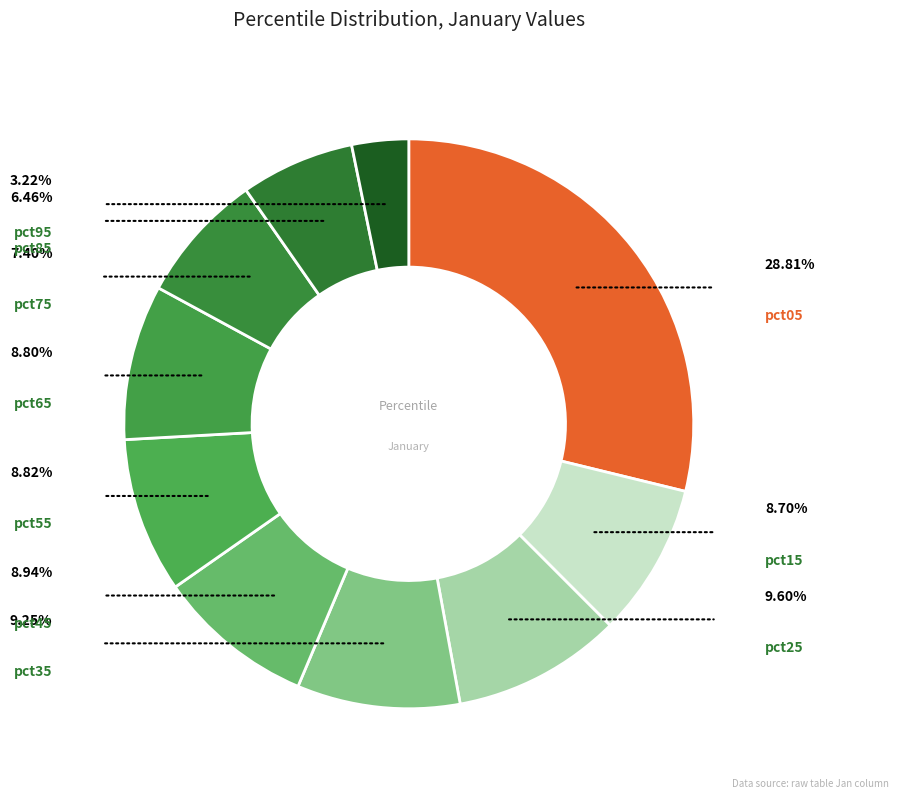

The pct65 slice represents 1% of the pie. True or false?

False